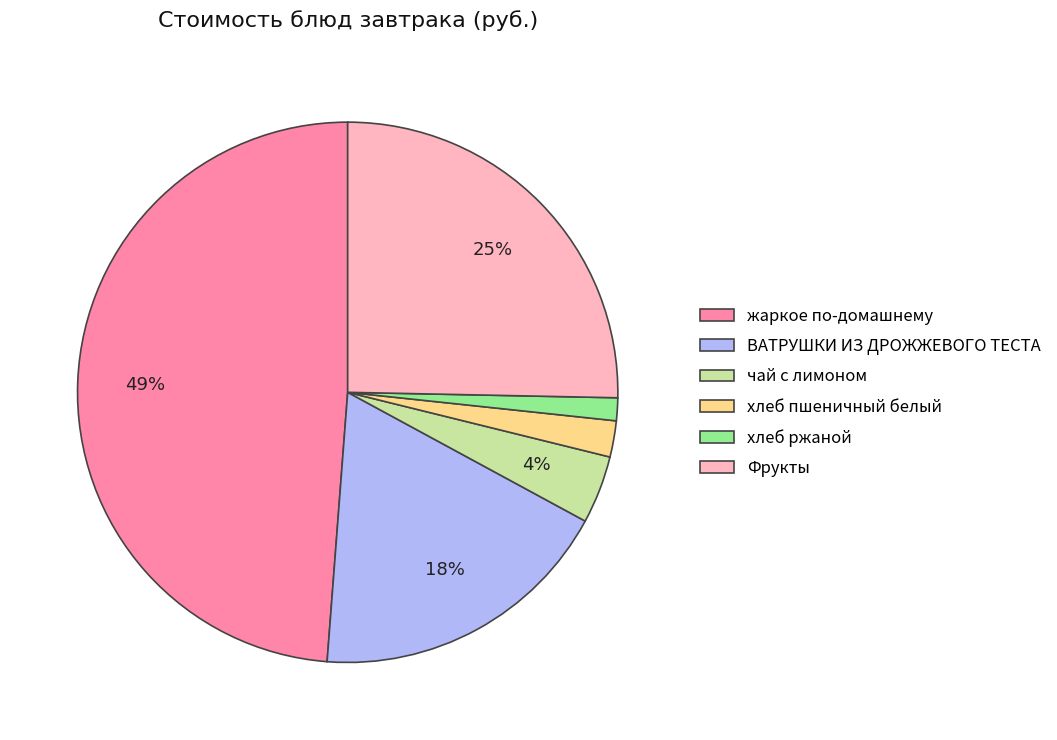

To the nearest percent, what is the average slice percentage?

17%